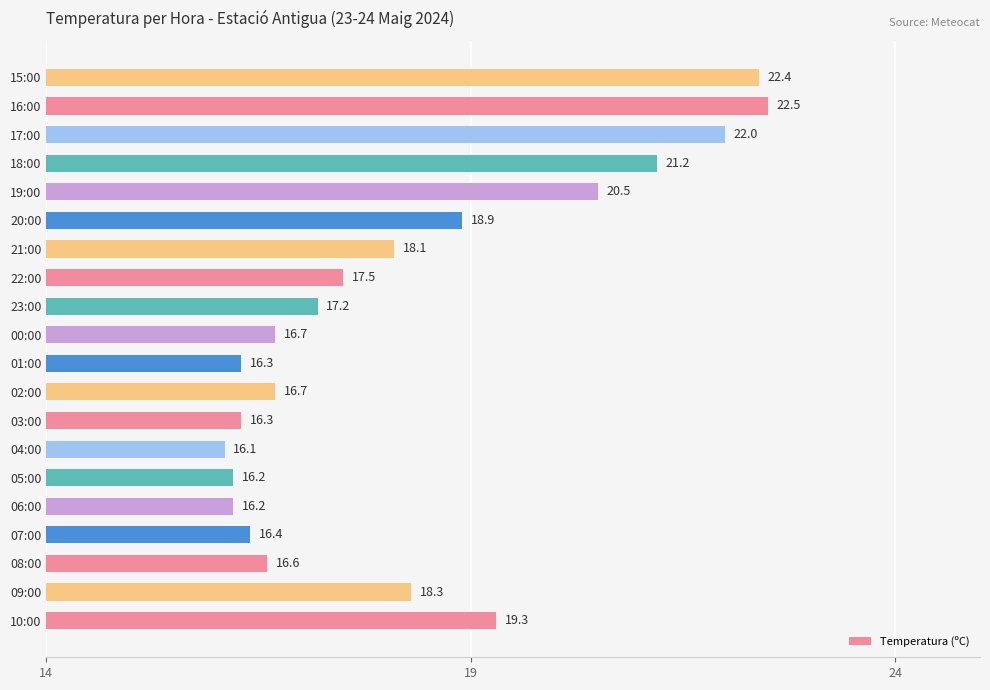

Are the bars grouped side by side (vs. stacked)?

No